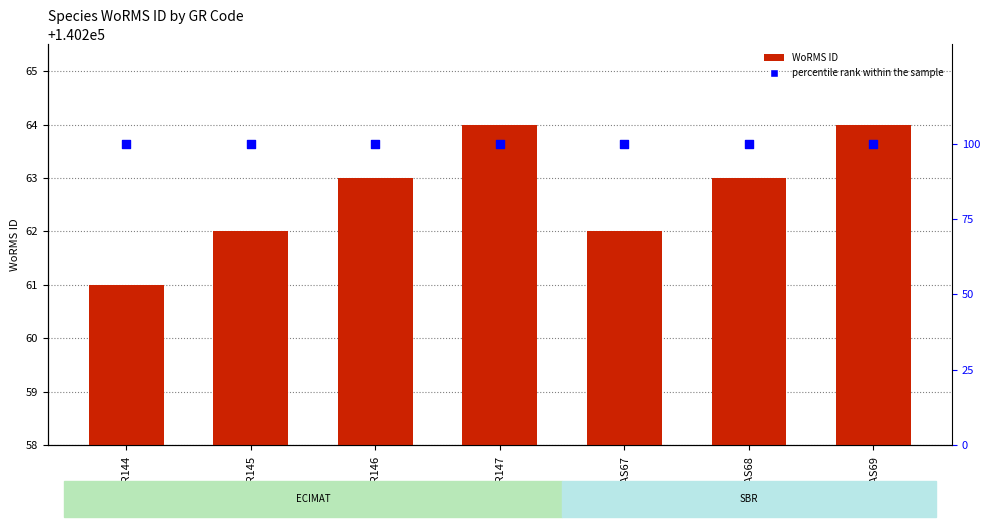

At how many categories does at least one series exceed 8290?

7